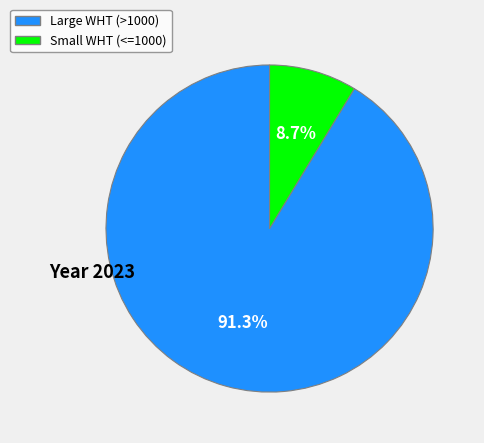

Is there any slice that represents more than half of the pie?

Yes